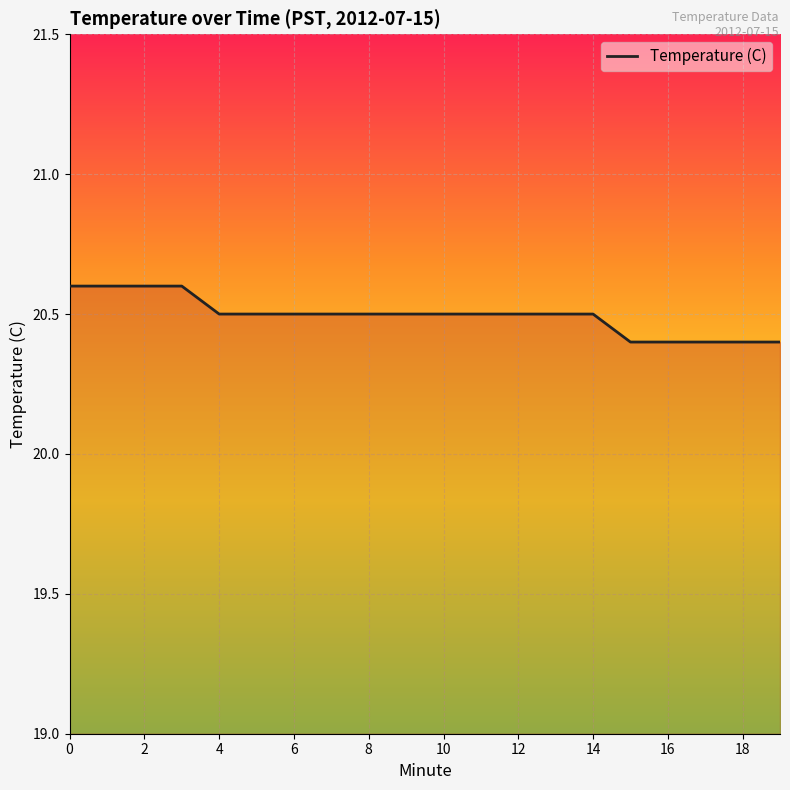

What is the difference between the second highest and minimum values?

0.2